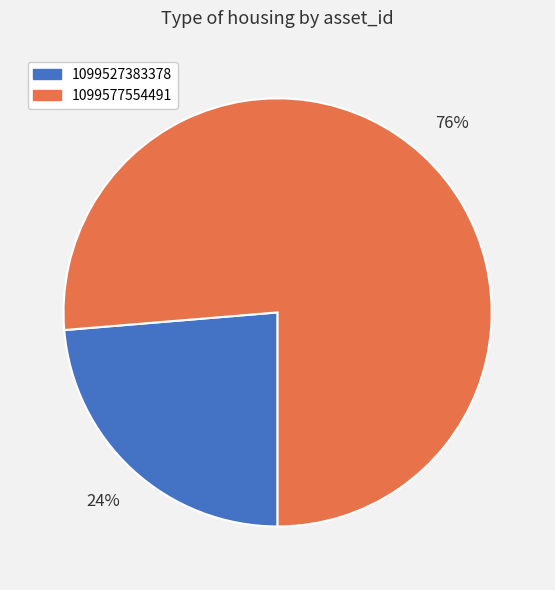

What is the smallest slice in the pie chart?

1099527383378